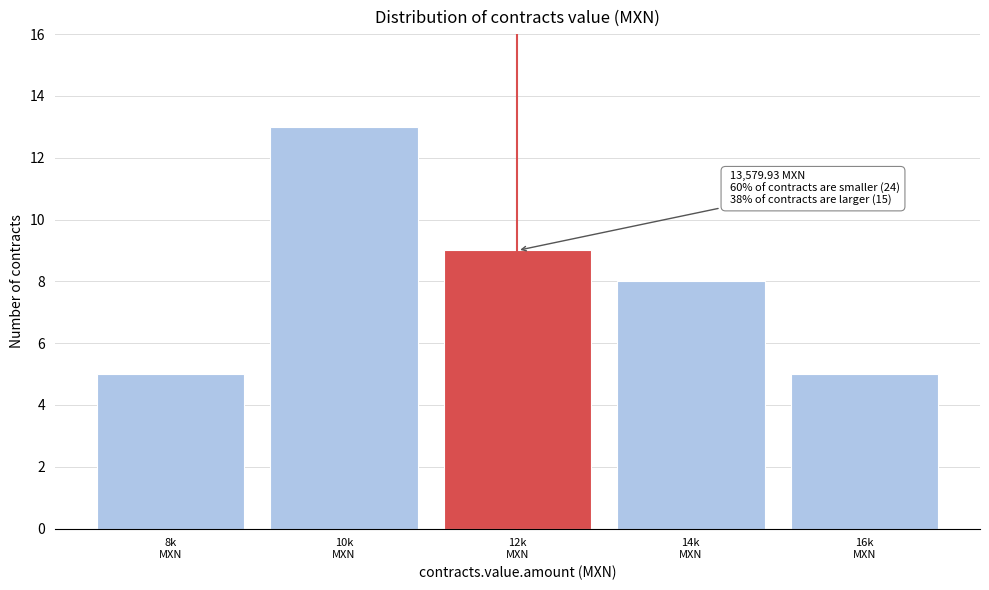

Reading right to left, what are all the values shown in this chart?

5	8	9	13	5